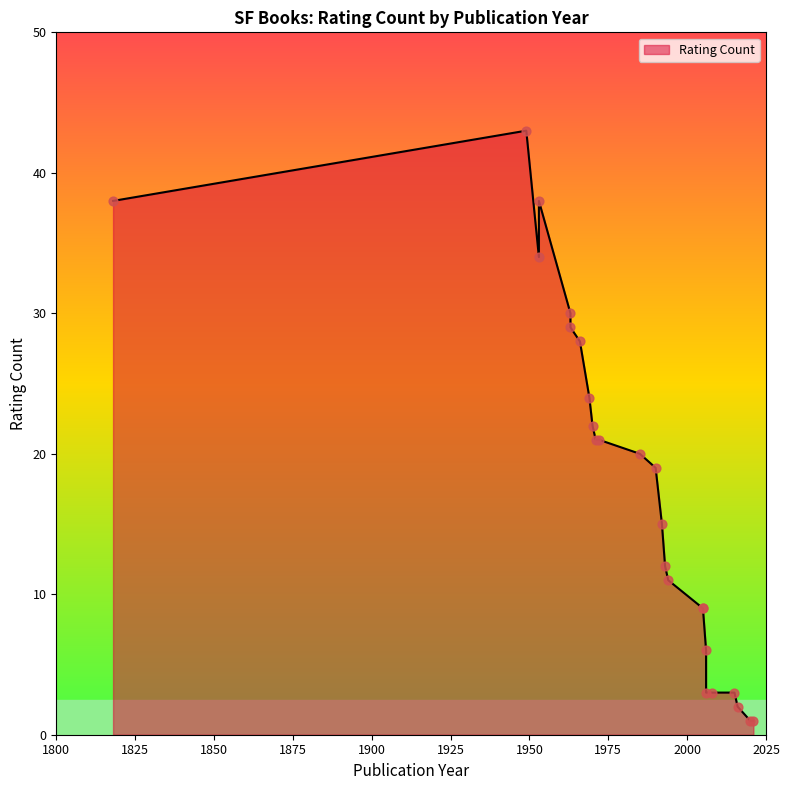

What is the change in value from 1949 to 1971?

-22